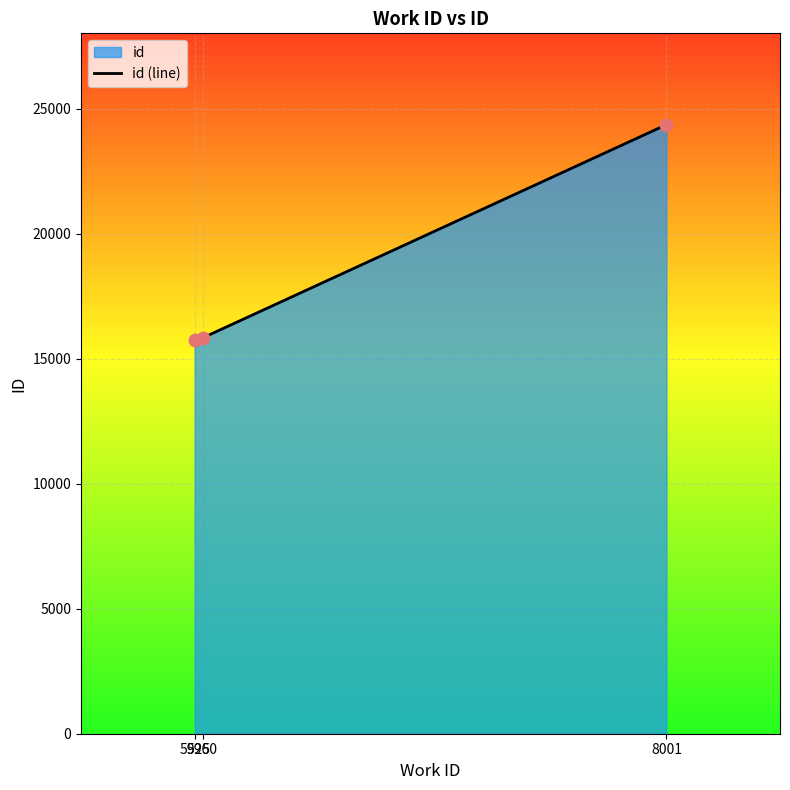

Approximately how many times larger is the value at 5925 compared to 8001?

0.6